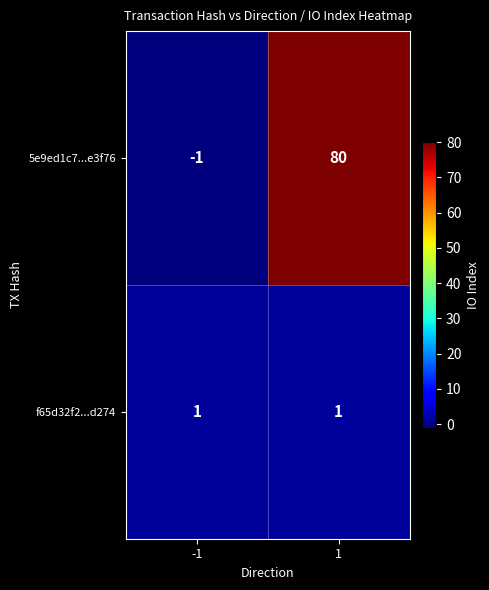

Reading left to right, what are all the values shown in this chart?

5e9ed1c7...e3f76: -1=-1	1=80
f65d32f2...d274: -1=1	1=1